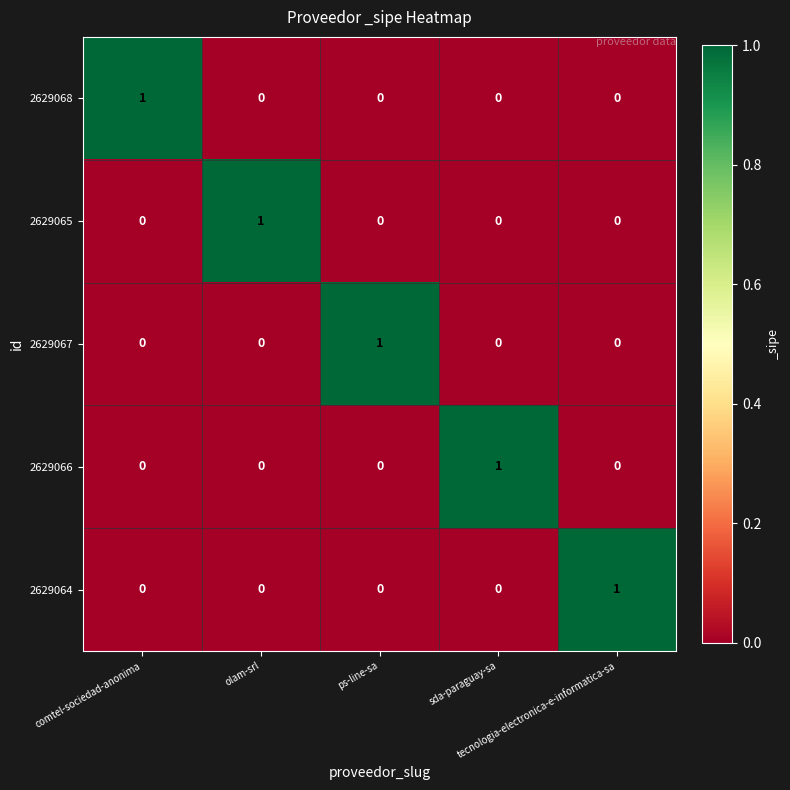

How many 2629068 values are between 0 and 1?

5